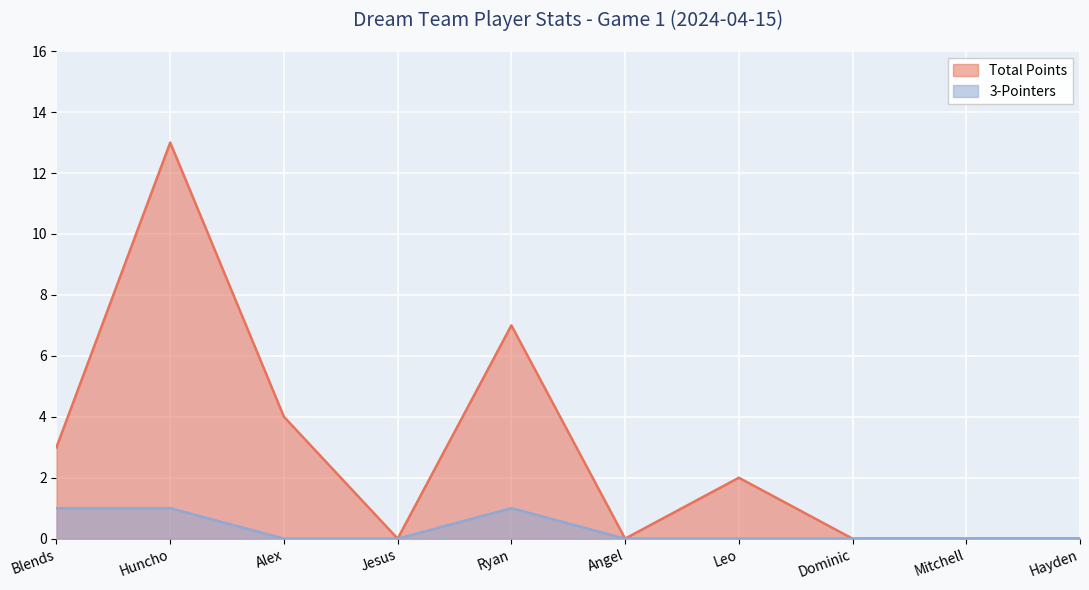

What is the difference between the maximum and minimum values in the Total Points series?

13